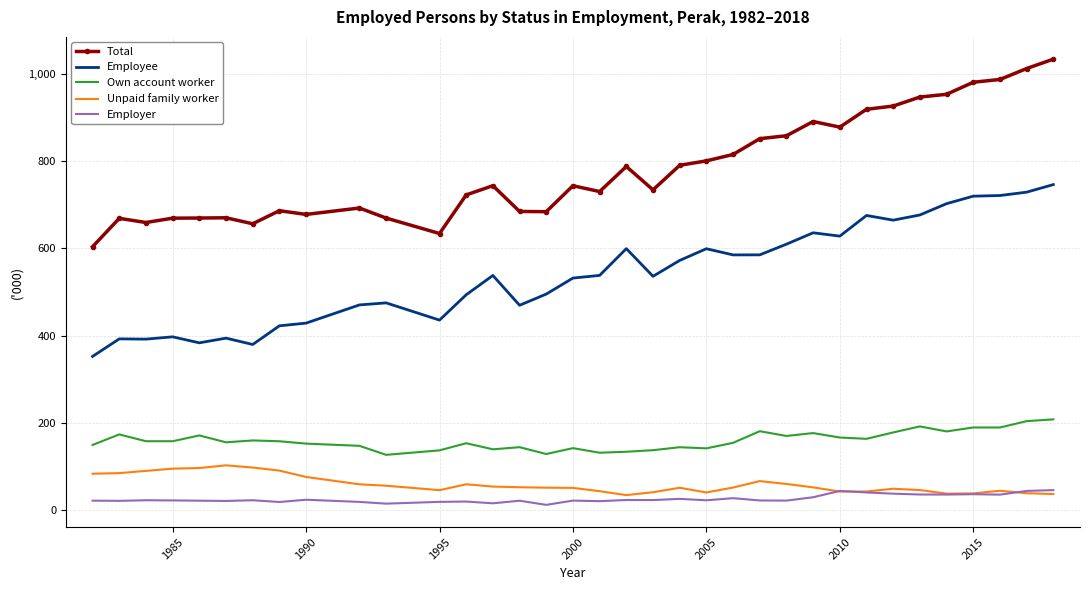

Which series has the largest total across all categories?

Total